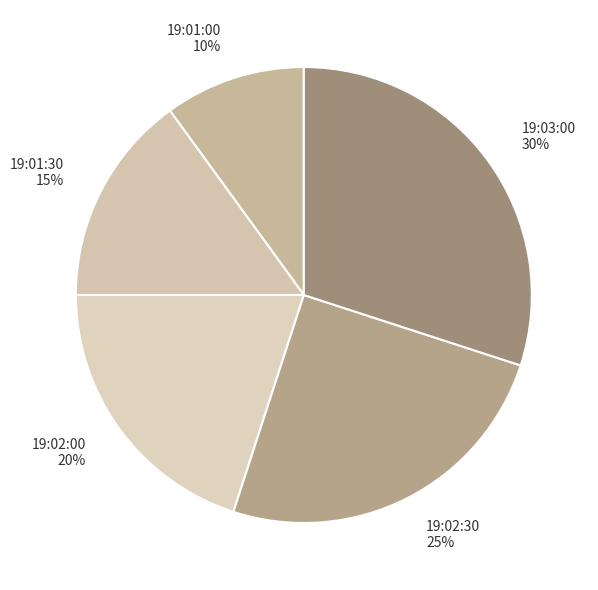

The 19:03:00 slice represents 39% of the pie. True or false?

False